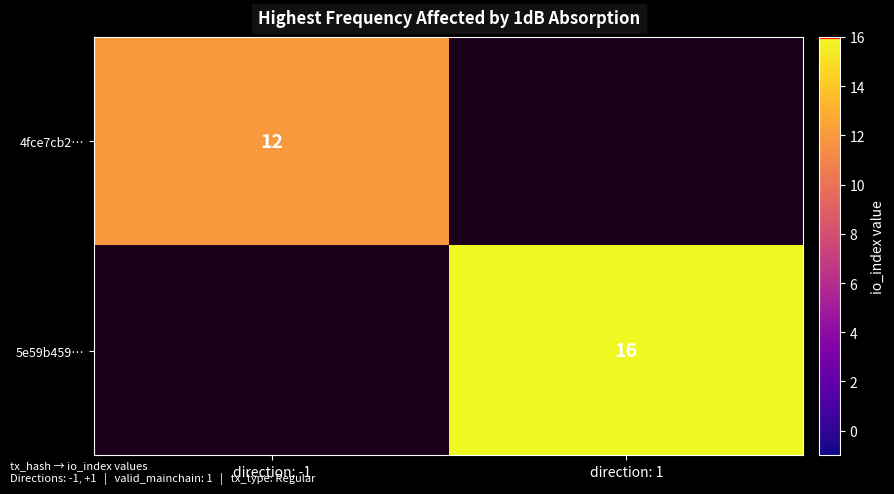

How many distinct data groups are displayed?

2